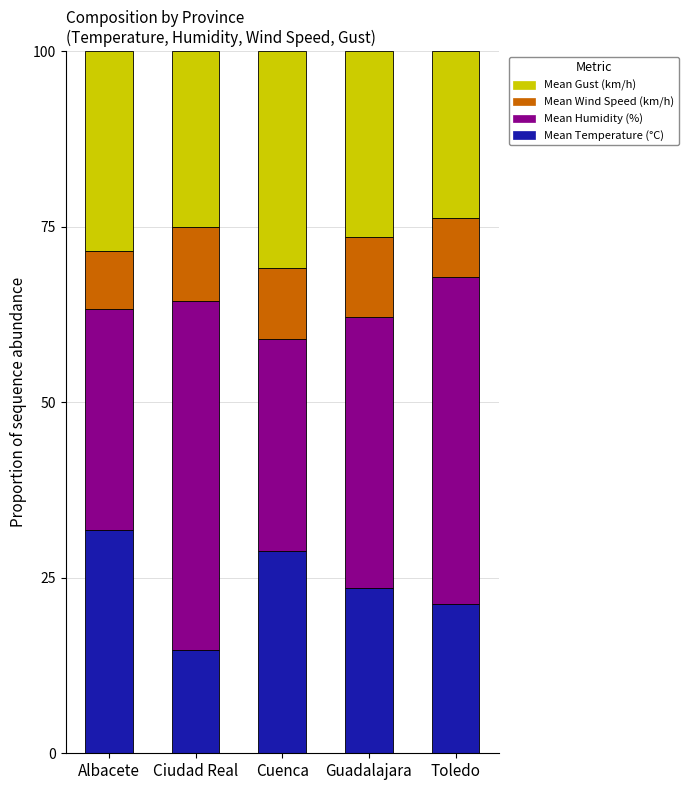

What is the maximum value for Mean Temperature (°C)?

31.9